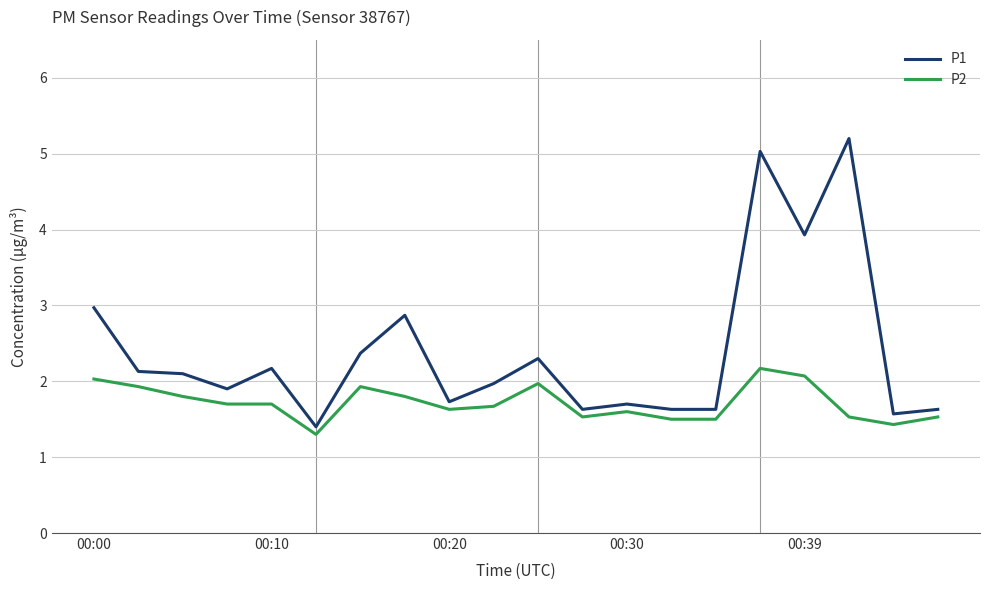

Count the number of categories in the chart.

20